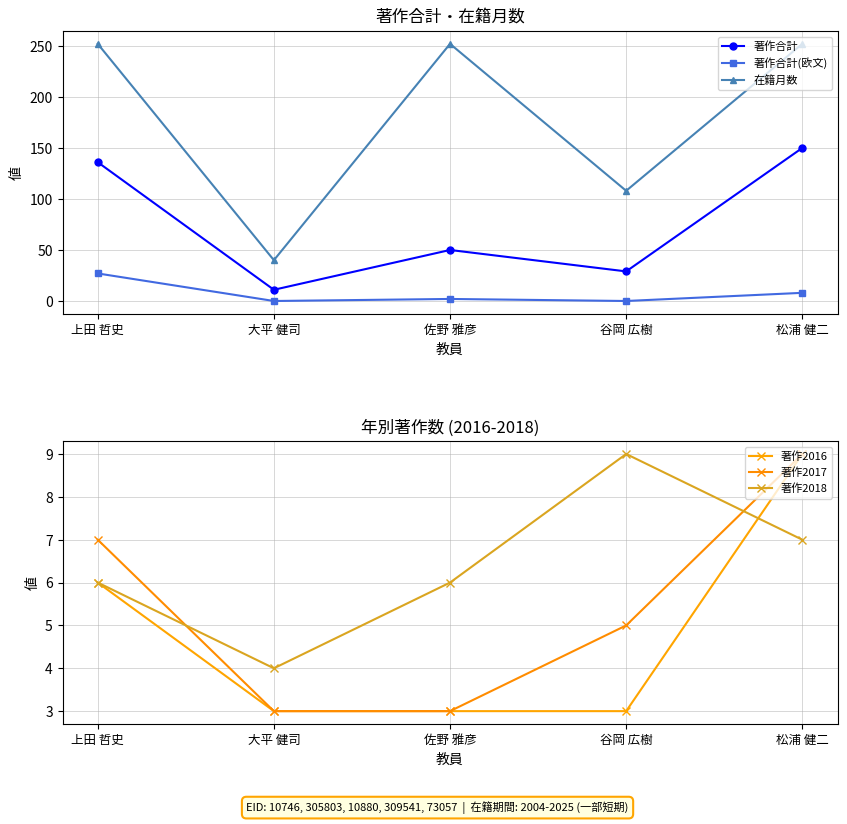

Does the chart have visible grid lines?

Yes